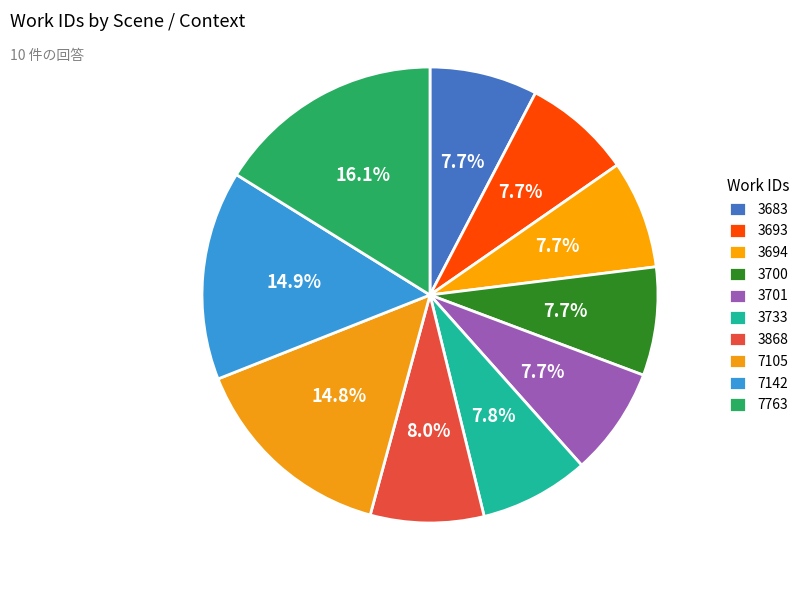

How many segments does this pie chart have?

10